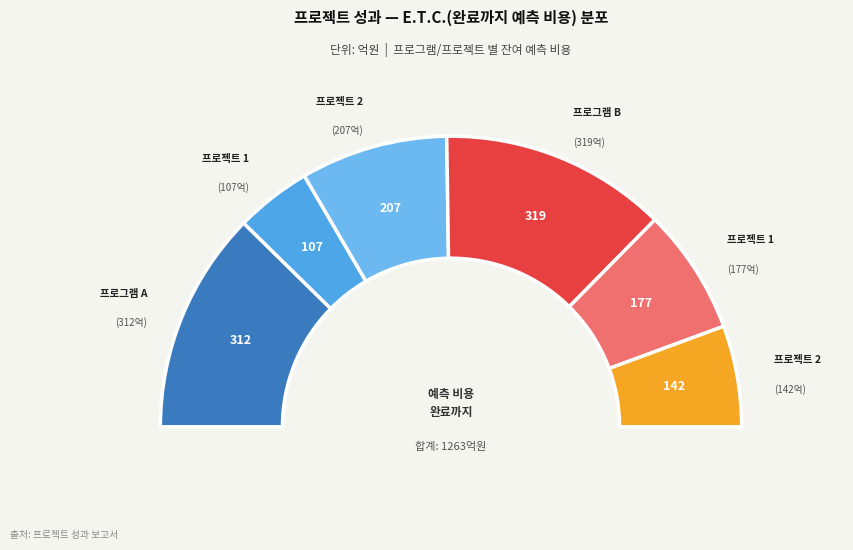

Which slice is the largest?

프로그램 B